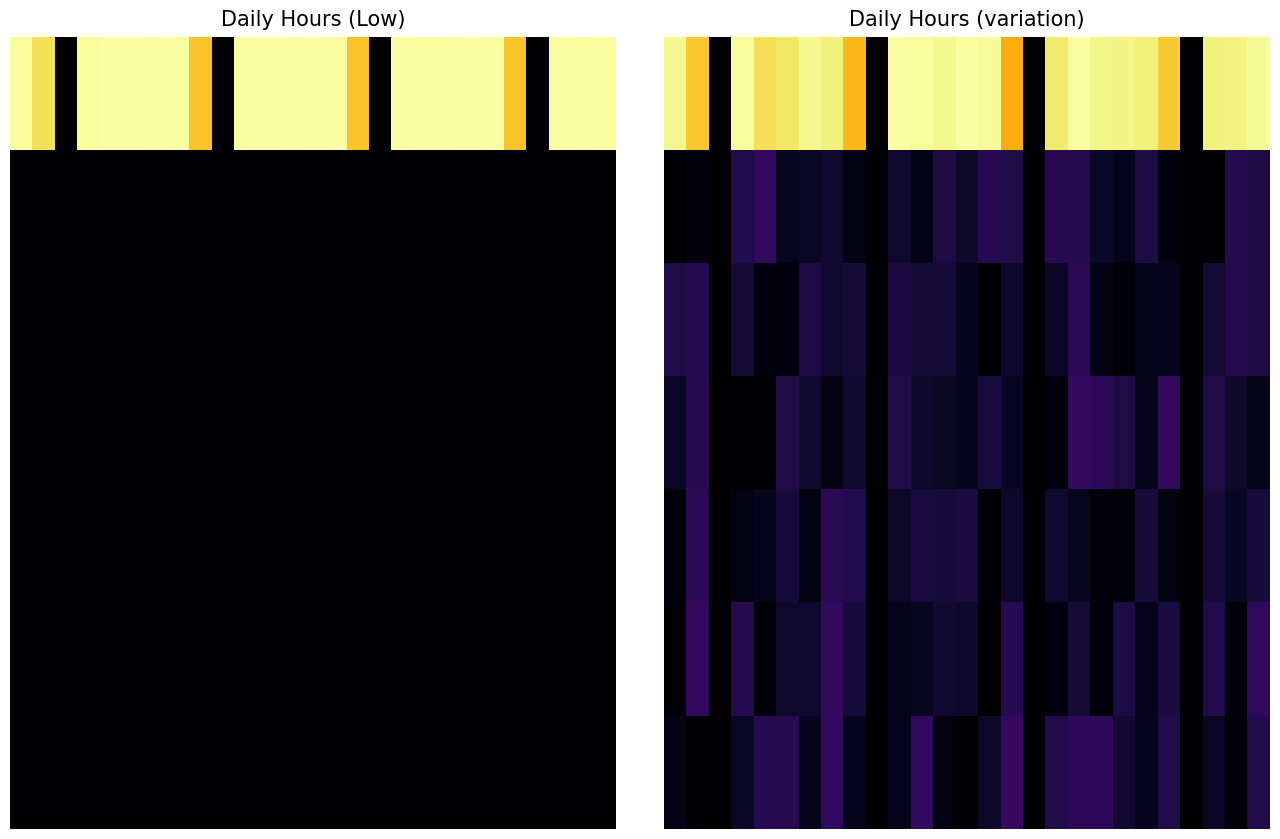

Which category has the lowest value across all series?

2